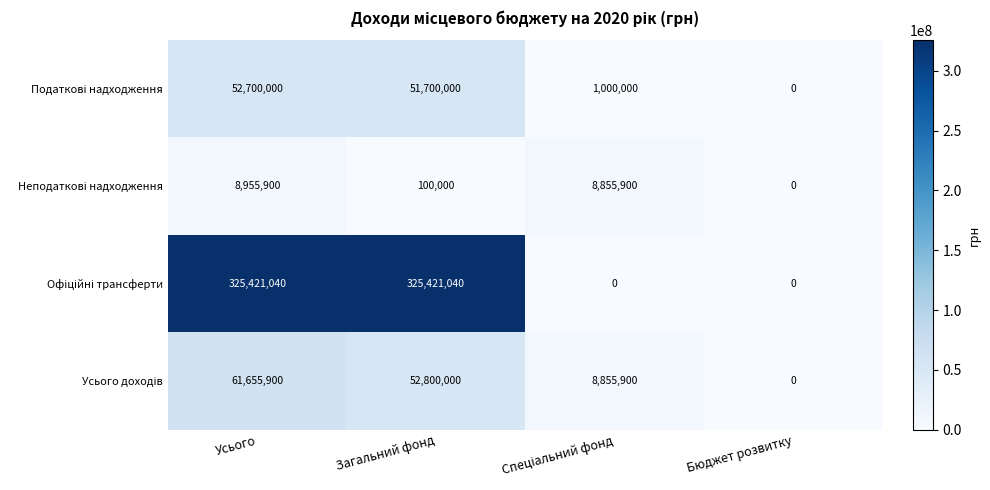

What is the total value across all series at Загальний фонд?

430021040